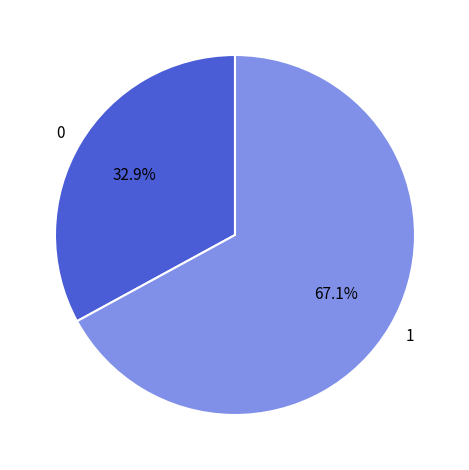

What is the ratio of the value at 0 to the value at 1?

0.5